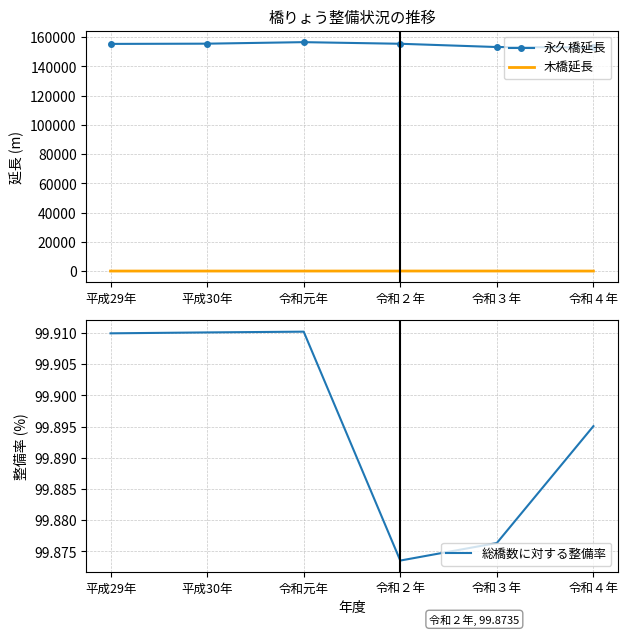

True or false: 木橋延長 and 総橋数に対する整備率 cross at least once.

False